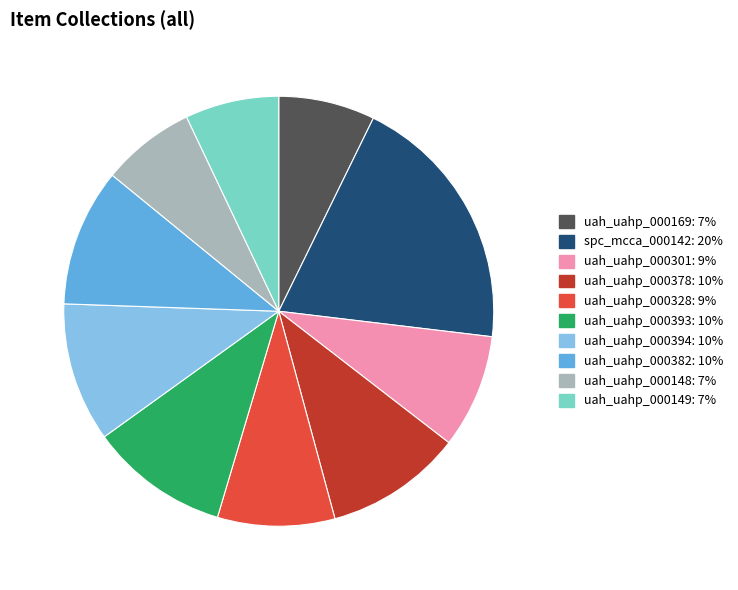

Combined, do uah_uahp_000148 and uah_uahp_000169 account for over 50%?

No